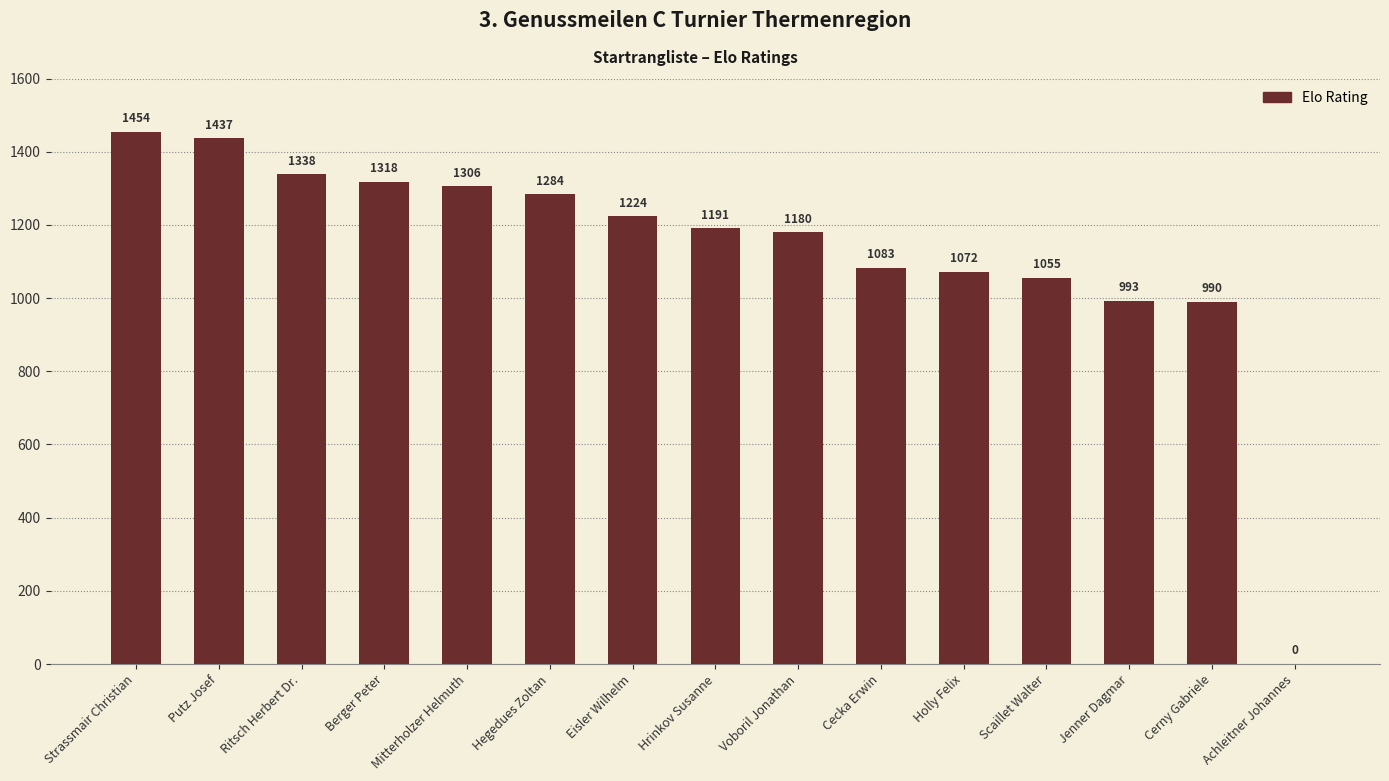

Between Holly Felix and Putz Josef, which is larger?

Putz Josef